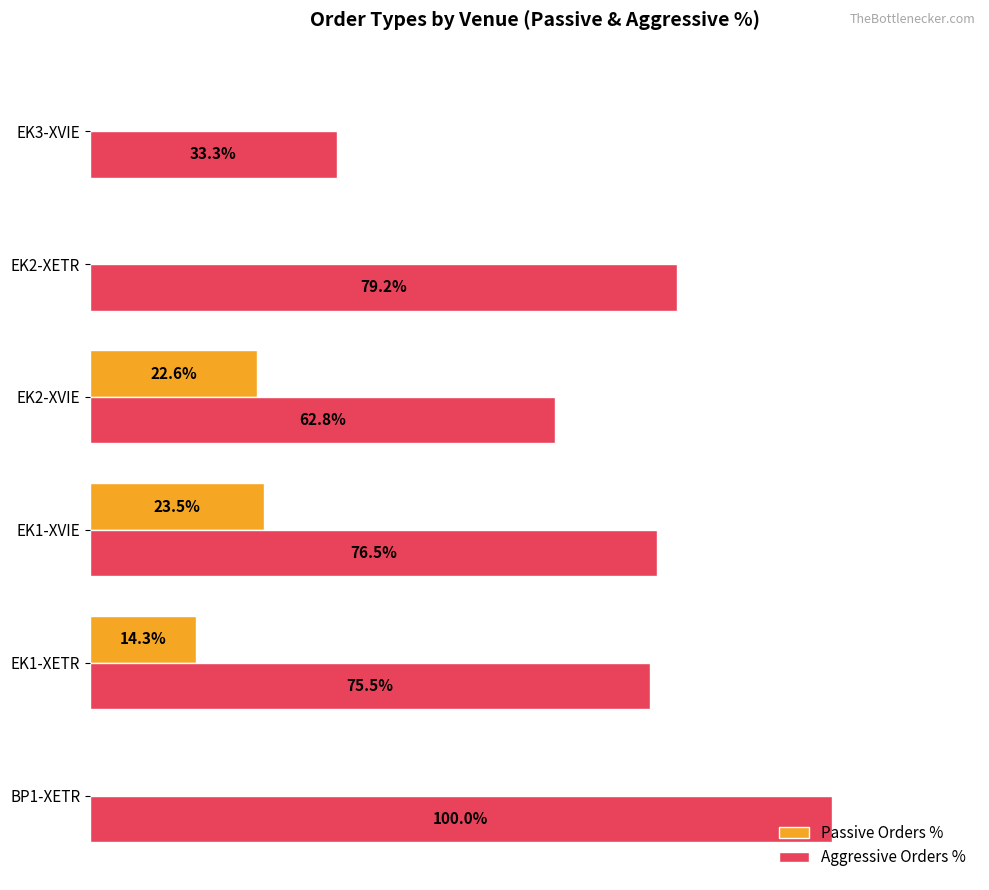

Where is Passive Orders % nearest to the value 11?

EK1-XETR